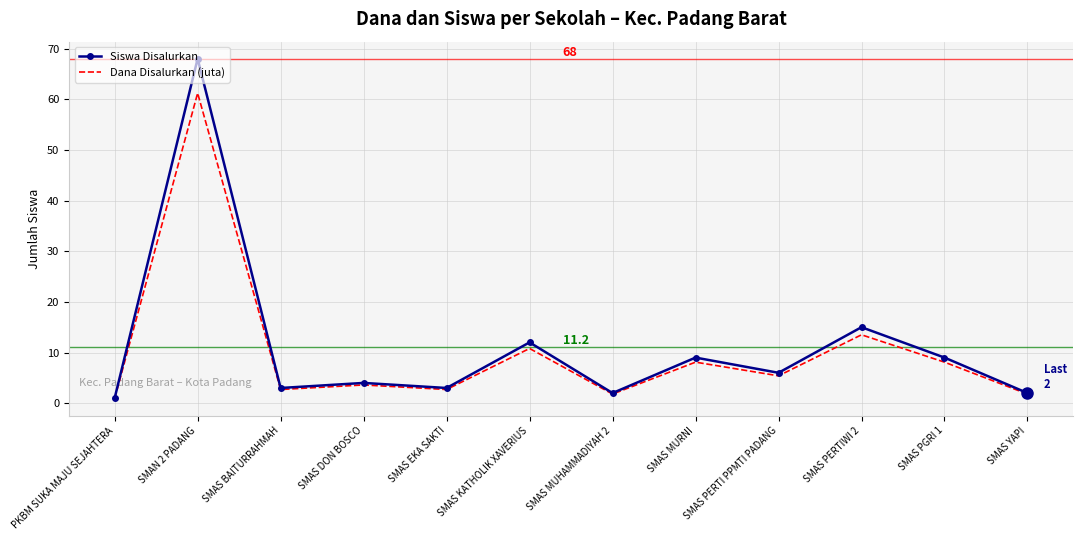

What position from the left is SMAS EKA SAKTI?

5